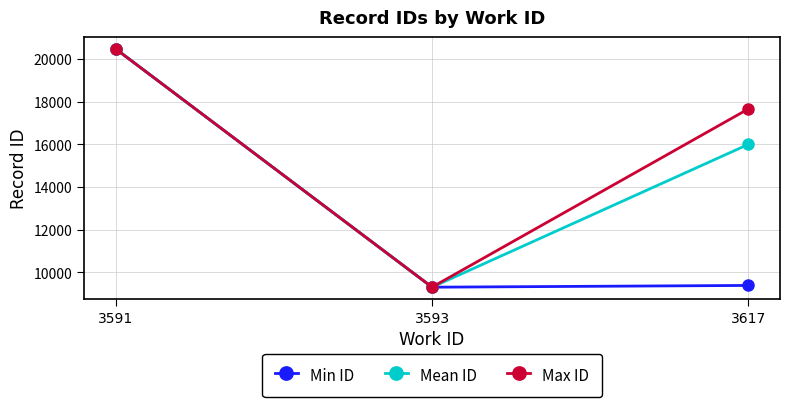

What is the difference between the second highest and minimum values in the Max ID series?

8348.0